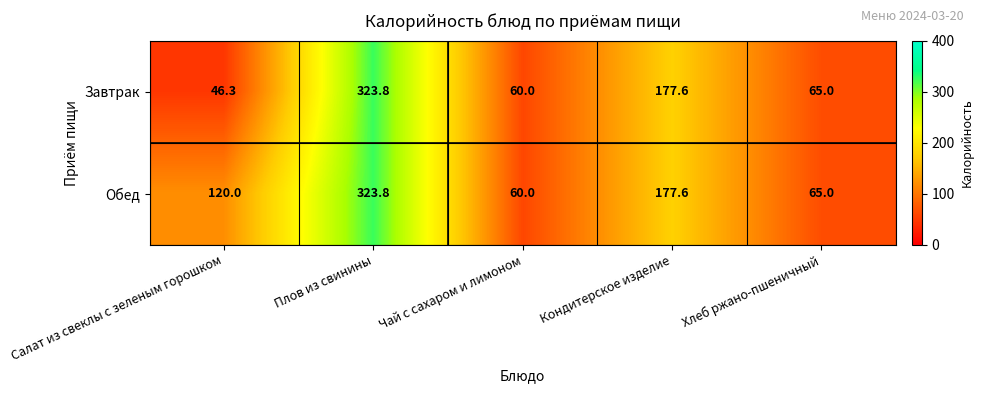

Where does the Завтрак series first go above 65?

Плов из свинины